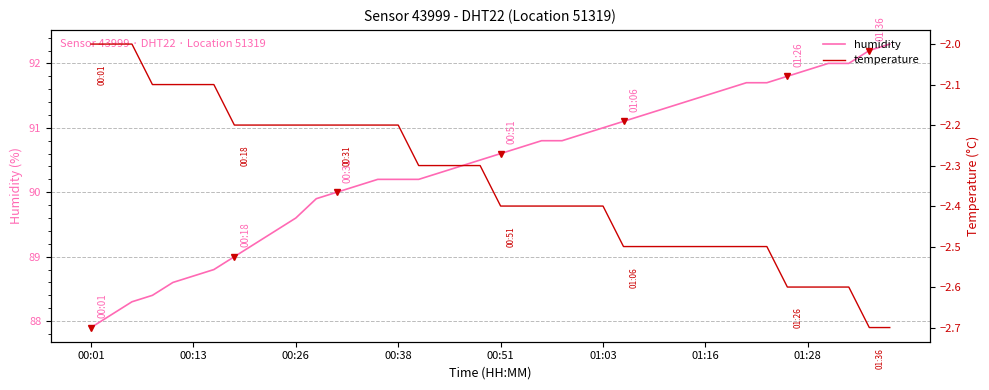

Which series has the largest total across all categories?

humidity